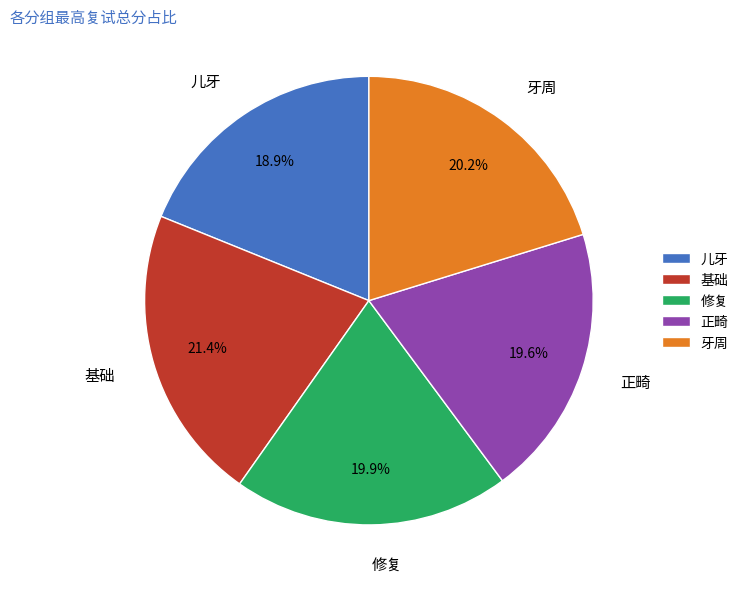

Combined, do 修复 and 儿牙 account for over 50%?

No